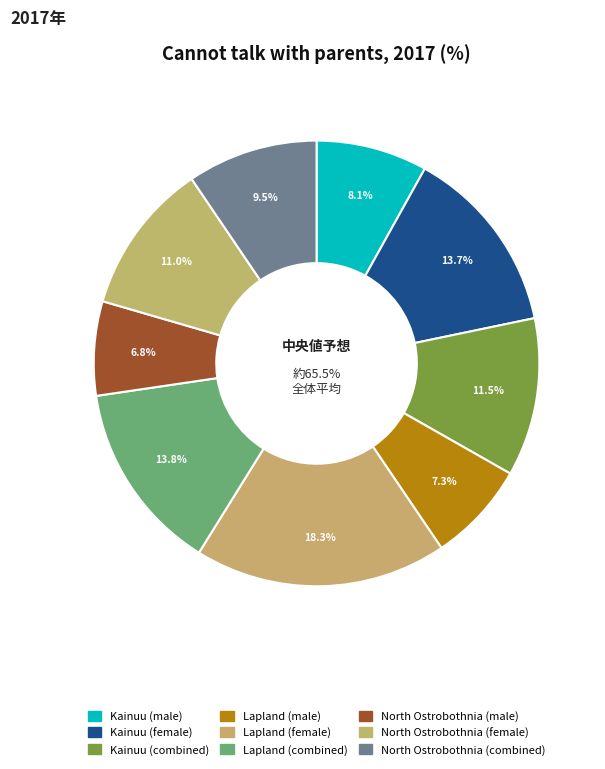

Which has a higher value, Kainuu (combined) or North Ostrobothnia (female)?

Kainuu (combined)